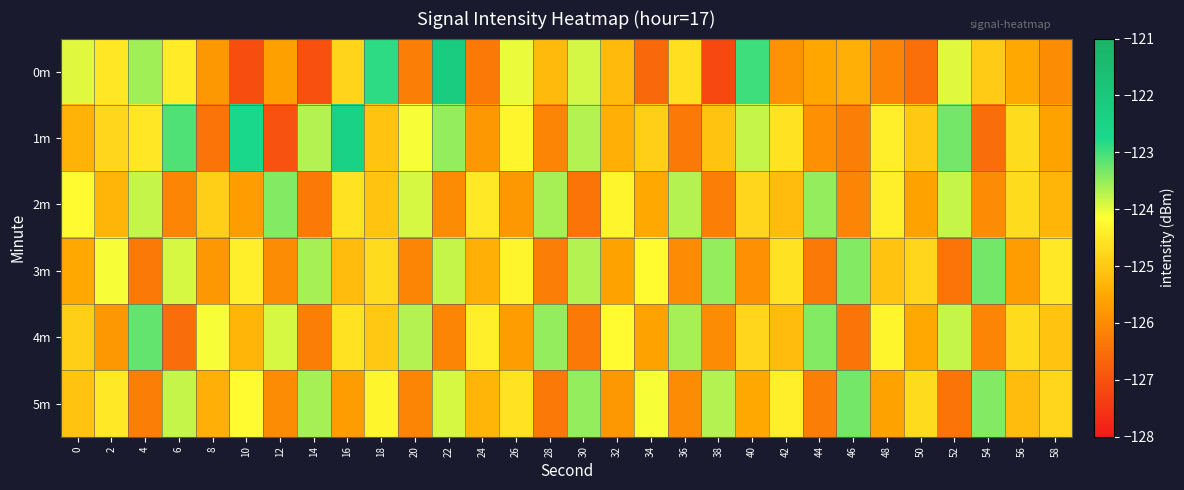

What is the total value across all series at 56?

-750.5